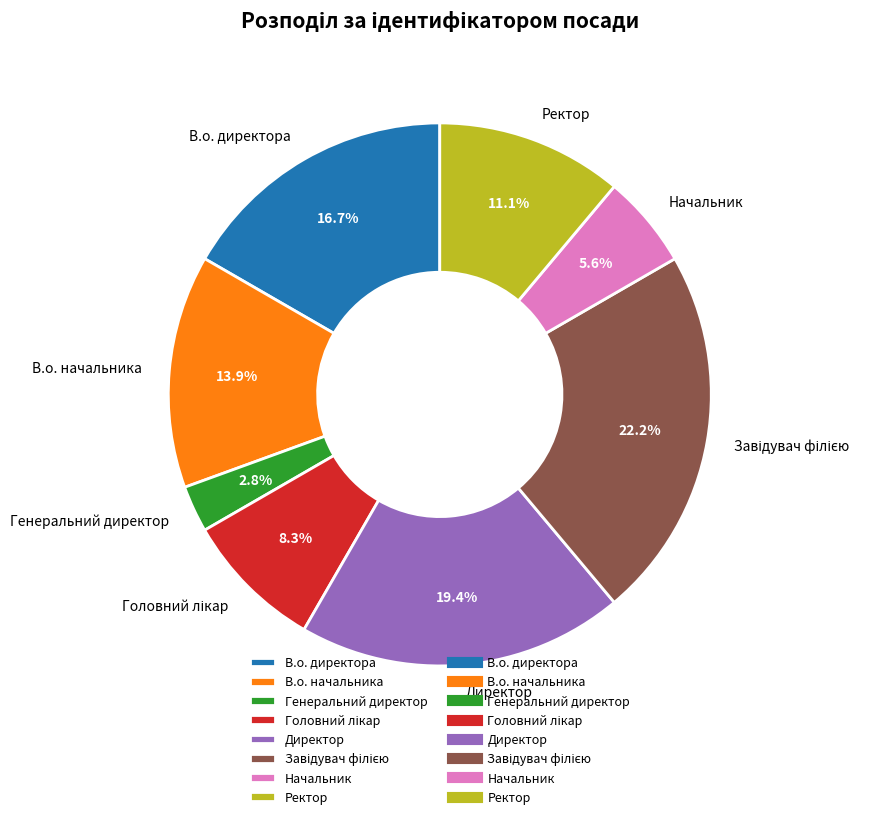

True or false: Ректор accounts for 11% of the total.

True